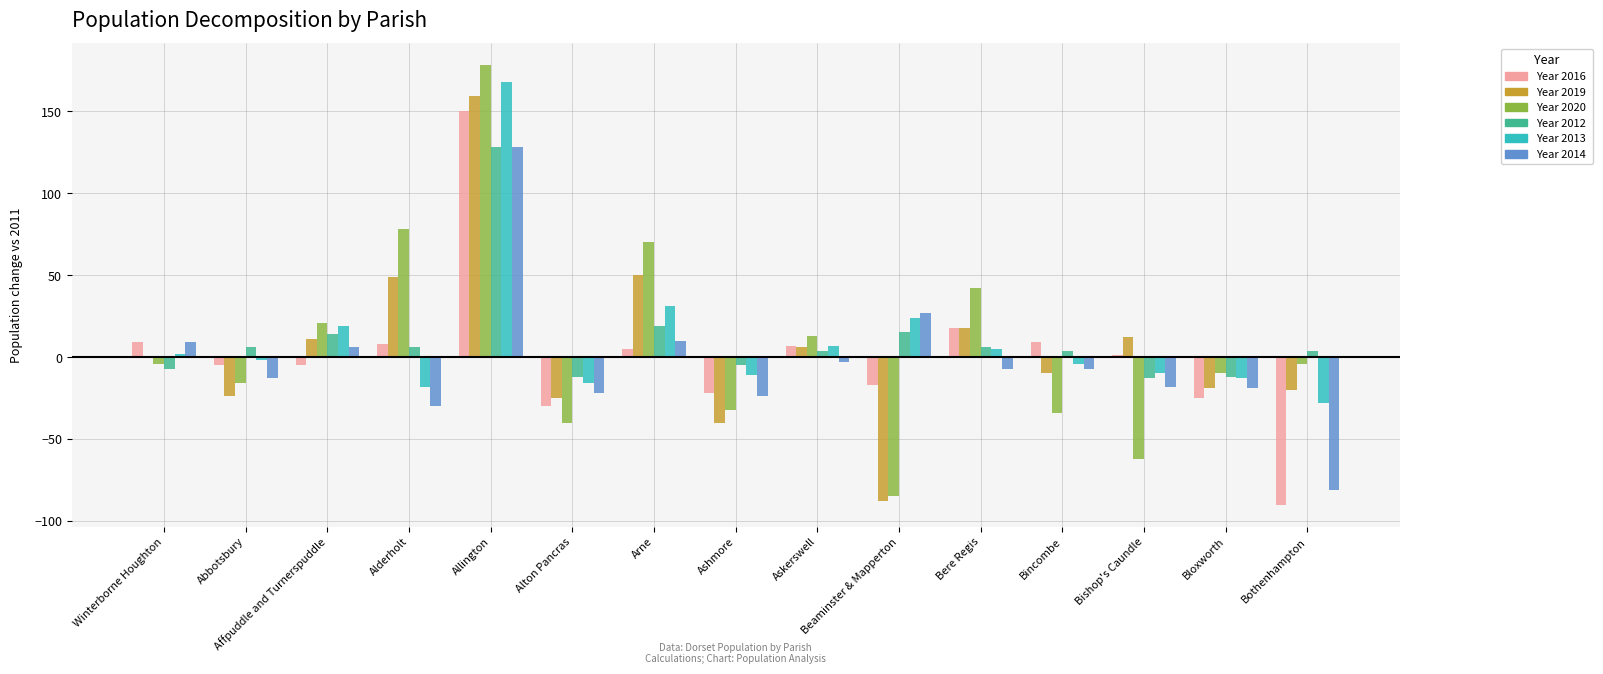

What is the greatest value displayed?

178